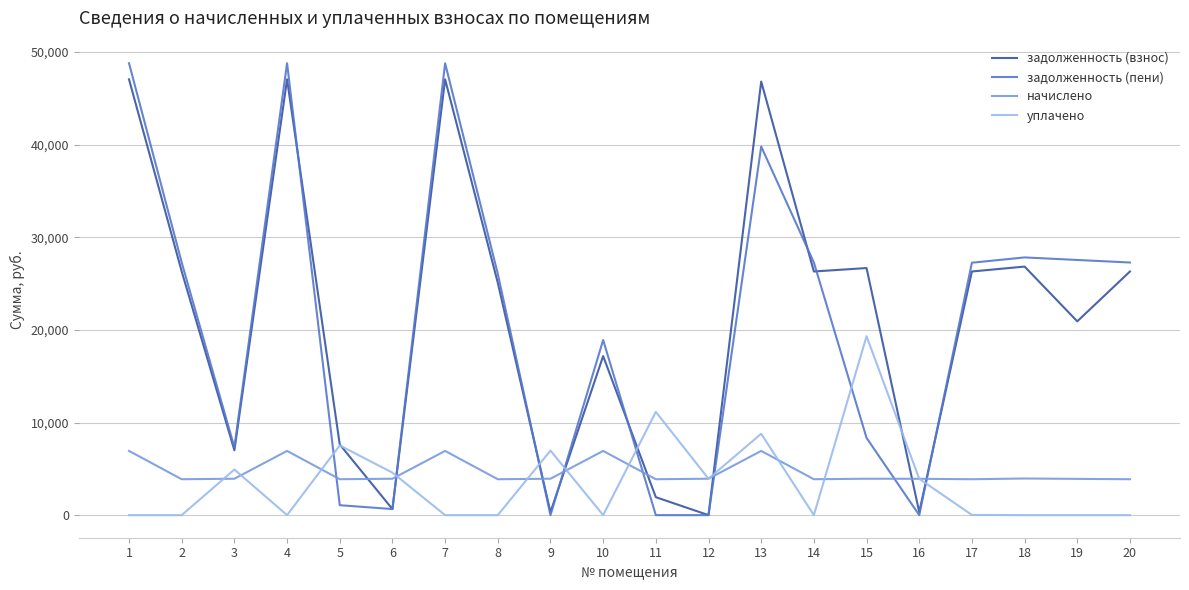

What is the average value of the задолженность (пени) series?

20651.6